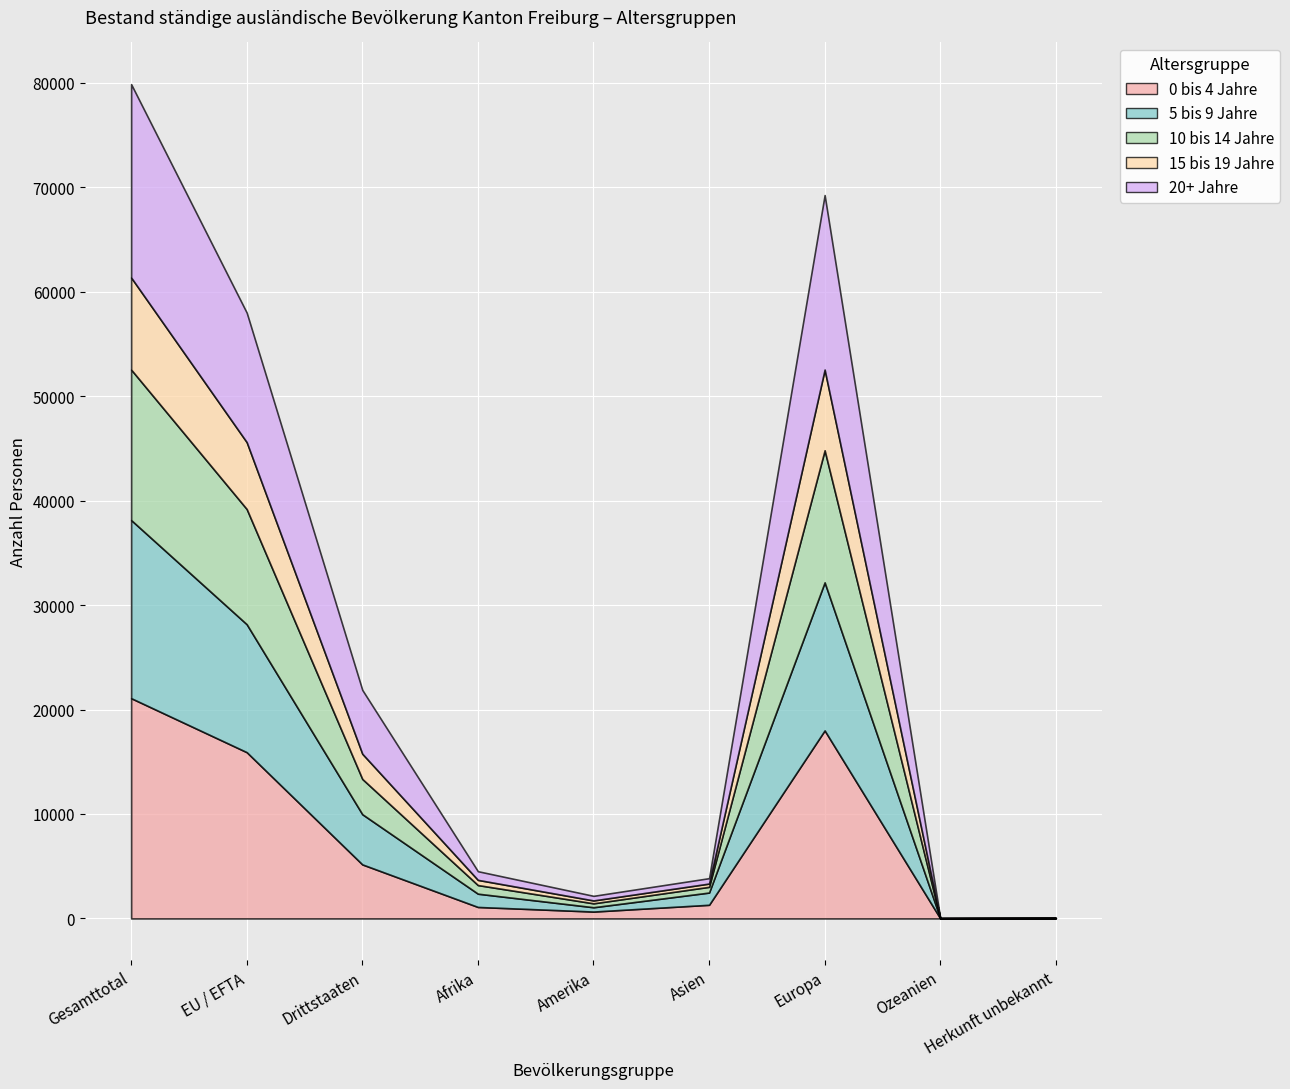

The 0 bis 4 Jahre series shows 15917 at EU / EFTA. True or false?

True